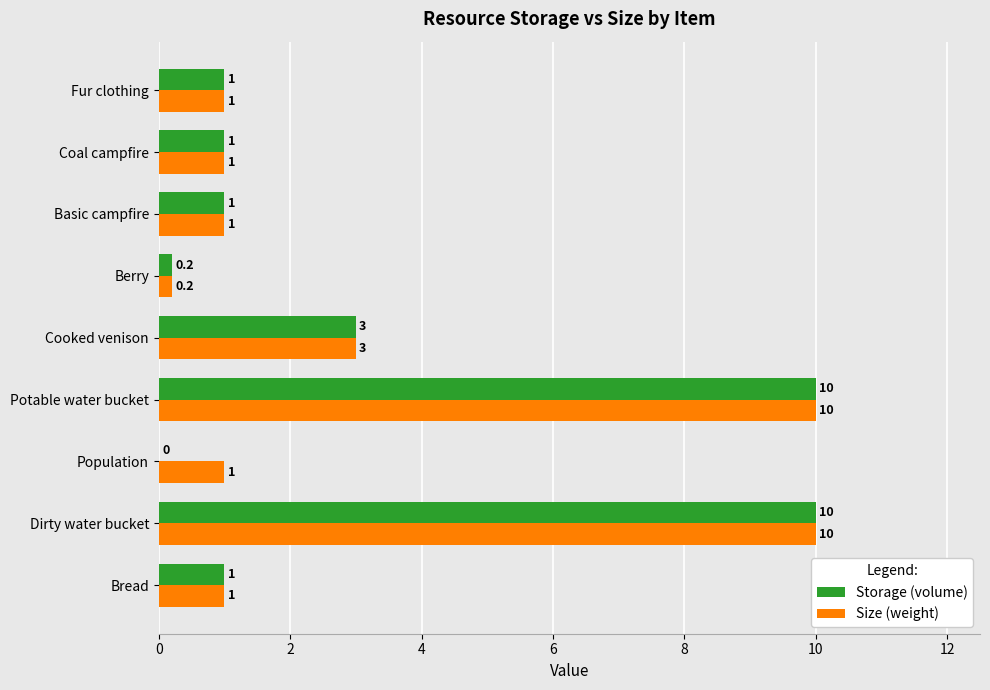

True or false: Storage (volume) has a value of 1.4 at Fur clothing.

False